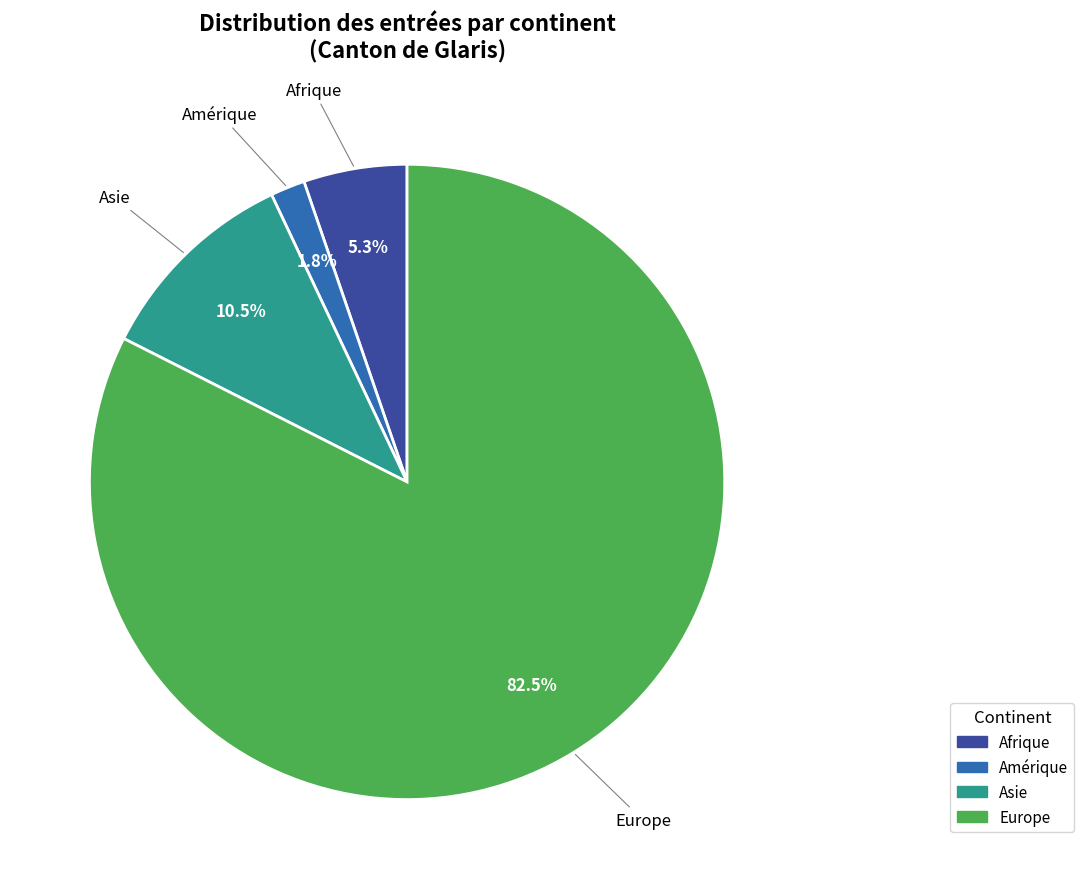

Rank the categories by value from highest to lowest.

Europe, Asie, Afrique, Amérique